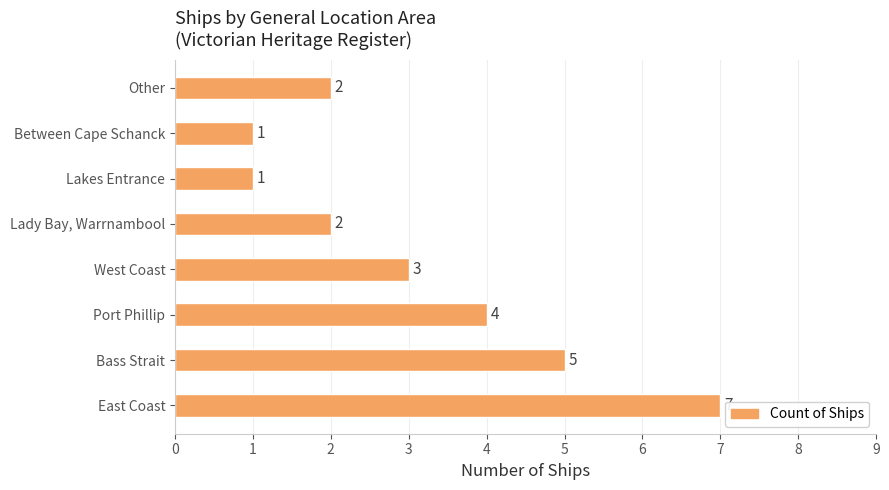

Count the values in the range 2 to 5.

5